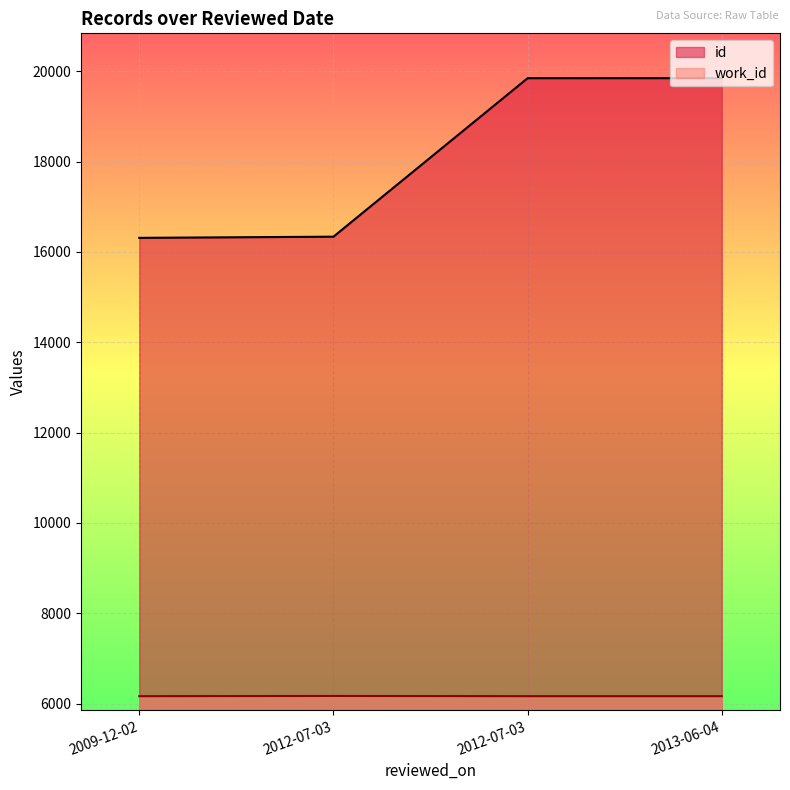

Does the chart display data point markers on the line(s)?

No